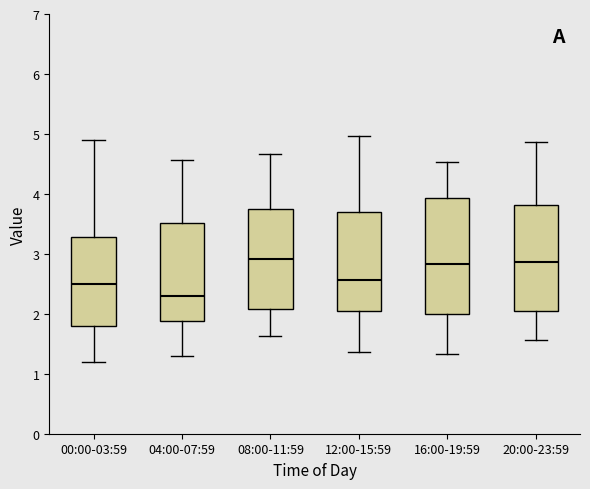

Which box's median line is the lowest?

04:00-07:59